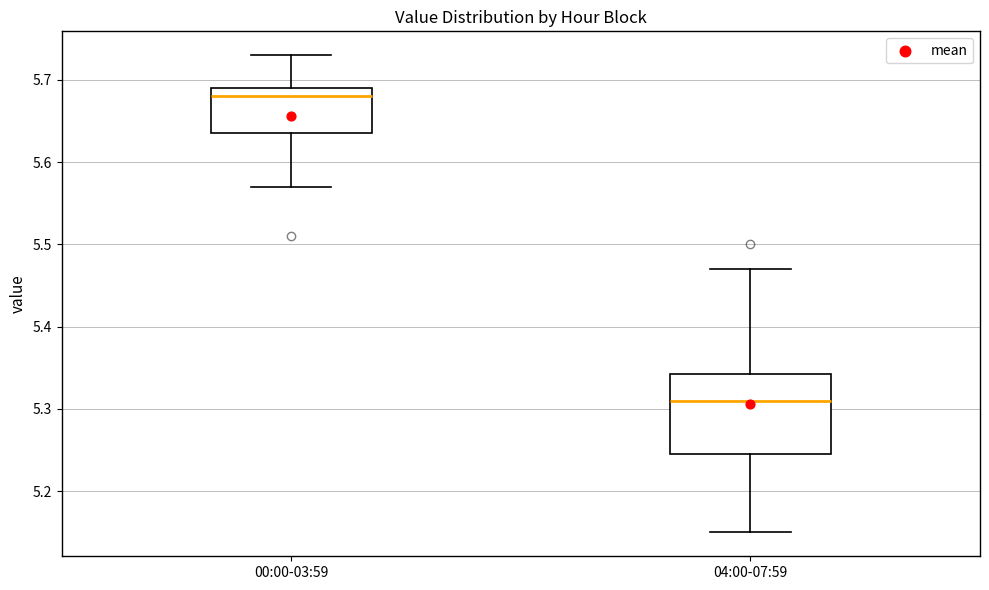

Which box is the tallest, from its lower edge to its upper edge?

04:00-07:59